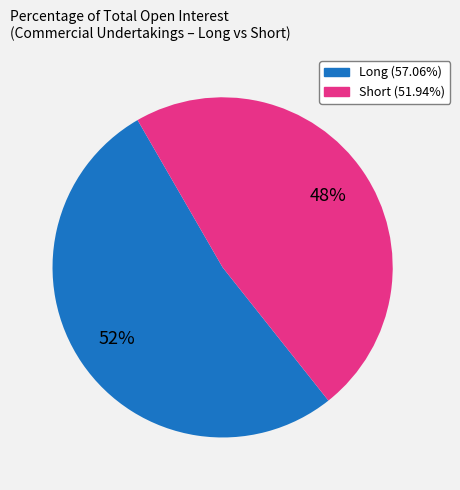

True or false: Long accounts for 39% of the total.

False